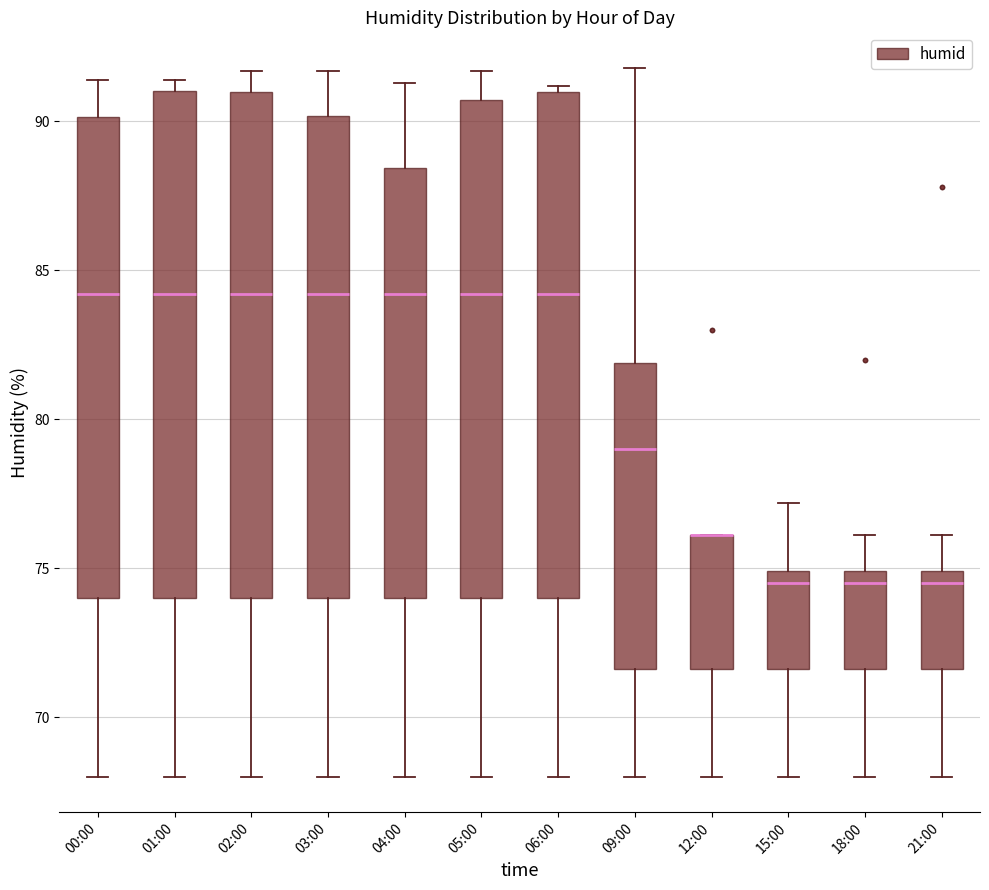

Reading left to right, transcribe this box plot: for each box, give where its median line is, the range the box spans, and where its two whiskers end, as read against the y-axis. The values are not printed on the chart, so give them approximately, as read against the axis.

00:00: median 84.0, box 74.0 to 90.0, whiskers 68.0 to 91.5
01:00: median 84.0, box 74.0 to 91.0, whiskers 68.0 to 91.5
02:00: median 84.0, box 74.0 to 91.0, whiskers 68.0 to 91.5
03:00: median 84.0, box 74.0 to 90.0, whiskers 68.0 to 91.5
04:00: median 84.0, box 74.0 to 88.5, whiskers 68.0 to 91.5
05:00: median 84.0, box 74.0 to 90.5, whiskers 68.0 to 91.5
06:00: median 84.0, box 74.0 to 91.0, whiskers 68.0 to 91.0 (just above the box's upper edge)
09:00: median 79.0, box 71.5 to 82.0, whiskers 68.0 to 92.0
12:00: median 76.0 (drawn on the box's upper edge), box 71.5 to 76.0, whiskers 68.0 to 76.0
15:00: median 74.5, box 71.5 to 75.0, whiskers 68.0 to 77.0
18:00: median 74.5, box 71.5 to 75.0, whiskers 68.0 to 76.0
21:00: median 74.5, box 71.5 to 75.0, whiskers 68.0 to 76.0